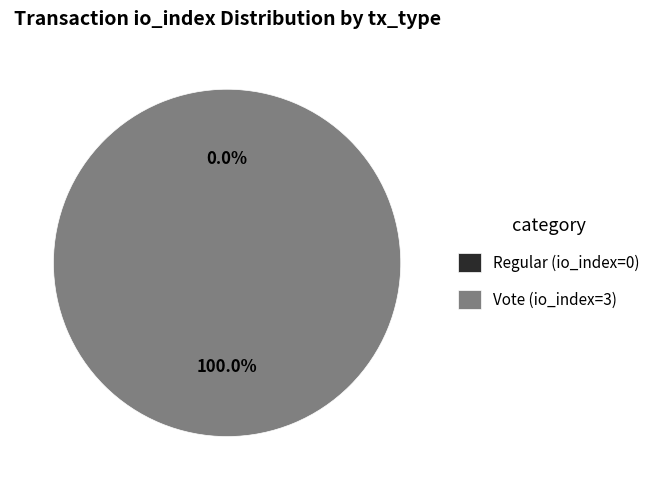

To the nearest percent, what percentage of the pie is Vote (io_index=3)?

100%